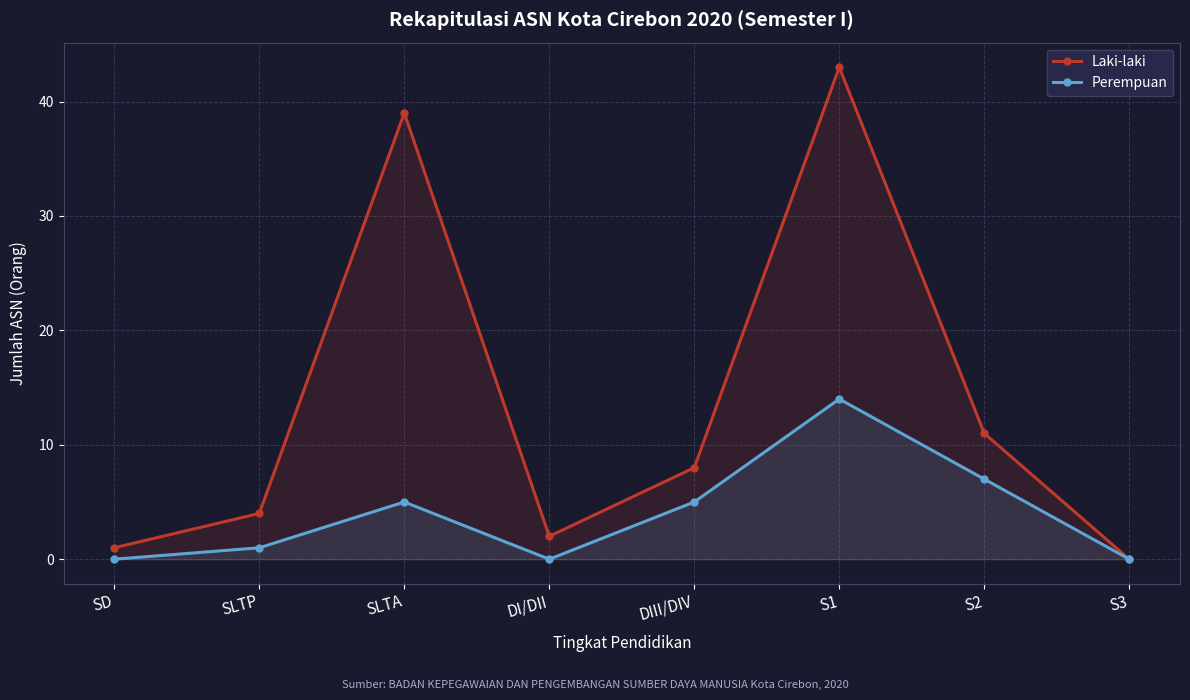

The value of Perempuan at SD is 7. True or false?

False